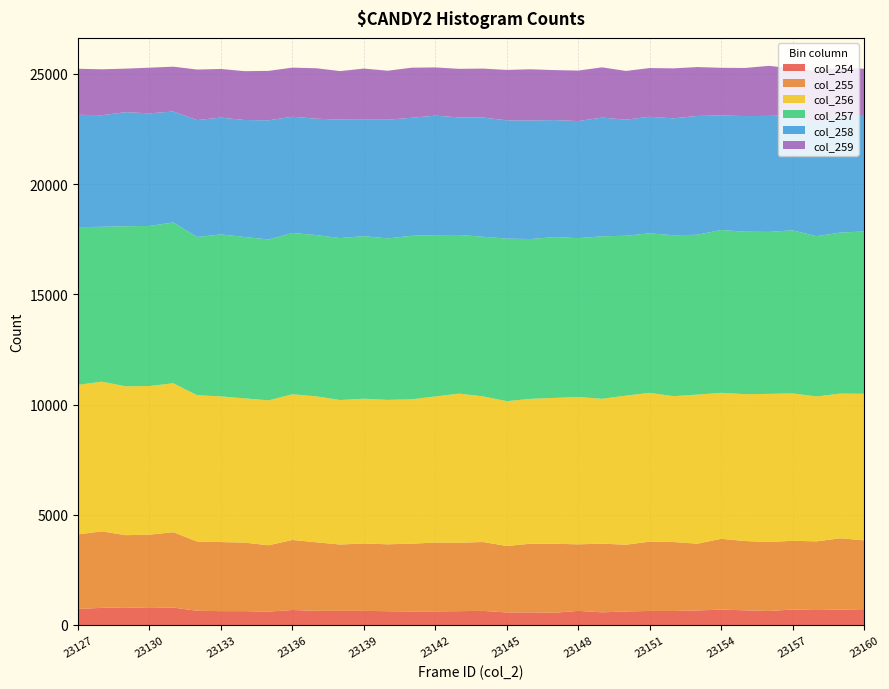

Reading left to right, what are all the values shown in this chart?

col_254: 728	778	801	771	790	645	628	628	607	681	643	640	641	625	614	618	628	641	569	573	555	641	575	614	637	634	660	698	666	637	702	678	698	717
col_255: 3383	3471	3275	3327	3420	3142	3135	3110	3010	3177	3110	3011	3057	3037	3076	3121	3106	3124	3016	3116	3131	3019	3116	3028	3145	3131	3028	3213	3143	3130	3117	3117	3236	3124
col_256: 6783	6792	6752	6745	6757	6637	6609	6544	6574	6610	6621	6556	6568	6552	6548	6631	6764	6607	6570	6571	6617	6684	6571	6765	6750	6617	6765	6623	6662	6719	6687	6573	6566	6648
col_257: 7155	7025	7263	7262	7295	7180	7349	7321	7300	7317	7317	7347	7376	7326	7419	7317	7197	7242	7375	7250	7299	7208	7372	7253	7239	7299	7253	7385	7374	7348	7401	7272	7304	7365
col_258: 5098	5063	5175	5108	5034	5303	5299	5307	5406	5274	5279	5375	5285	5386	5355	5421	5334	5408	5367	5380	5305	5310	5387	5265	5286	5305	5388	5197	5244	5263	5216	5186	5273	5244
col_259: 2089	2082	1975	2072	2034	2293	2206	2216	2243	2228	2289	2201	2317	2221	2272	2188	2203	2221	2286	2322	2268	2292	2279	2212	2212	2268	2219	2163	2183	2271	2131	2311	2209	2138